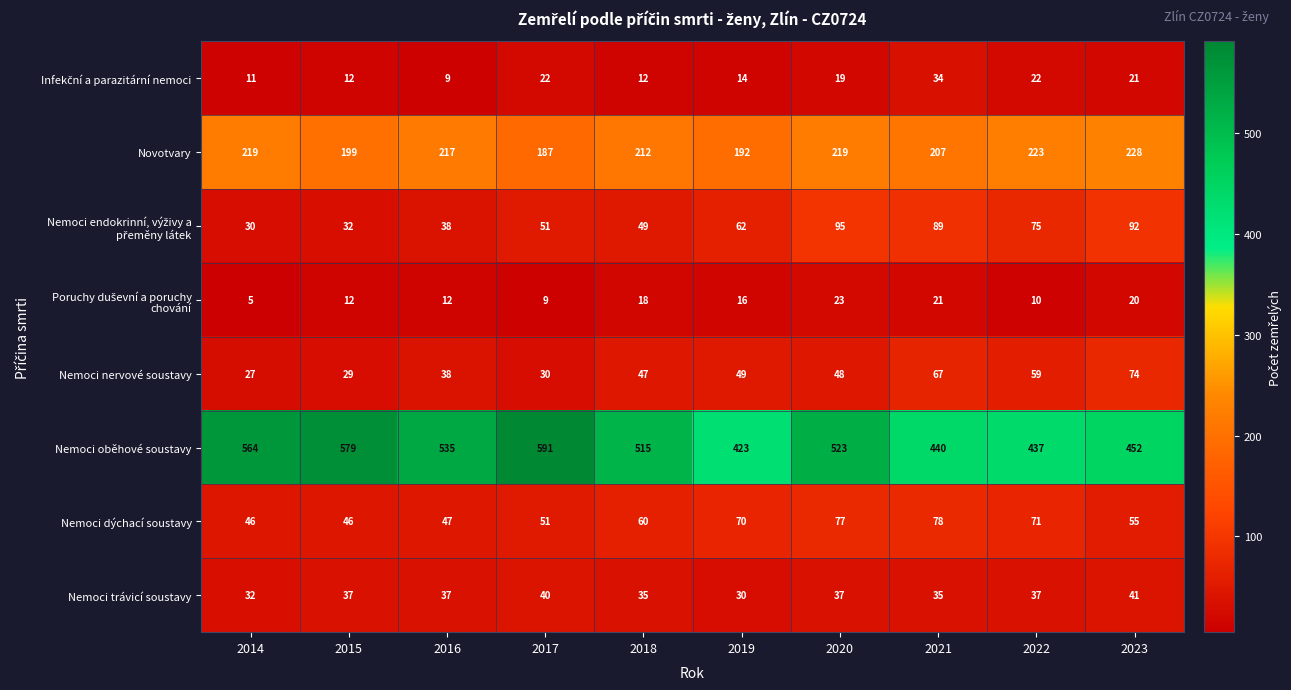

At which category is the sum across all series the highest?

2020